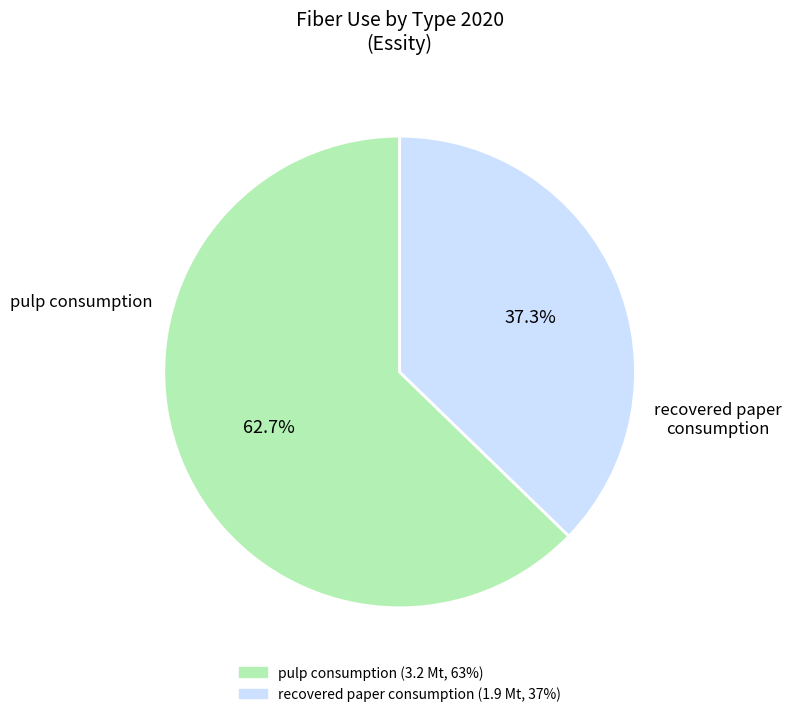

Is the sum of recovered paper consumption and pulp consumption greater than half?

Yes